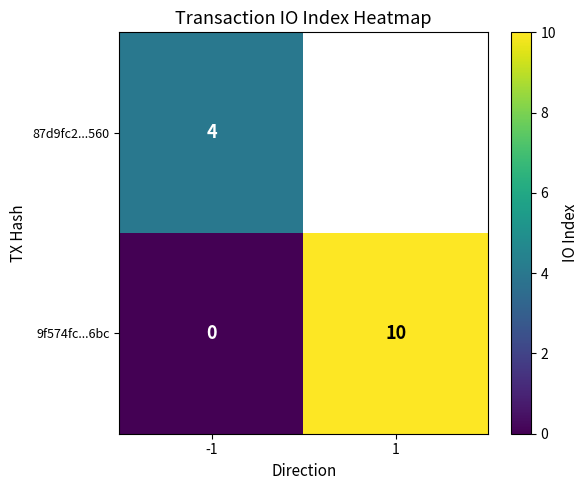

Is the value of 87d9fc2...560 at -1 greater than the value of 9f574fc...6bc at 1?

No